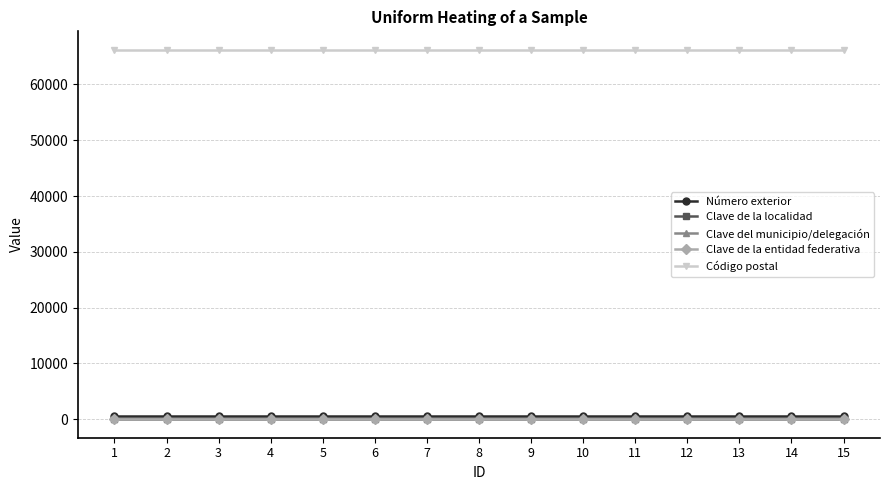

Is this an area chart (filled region under the line)?

No